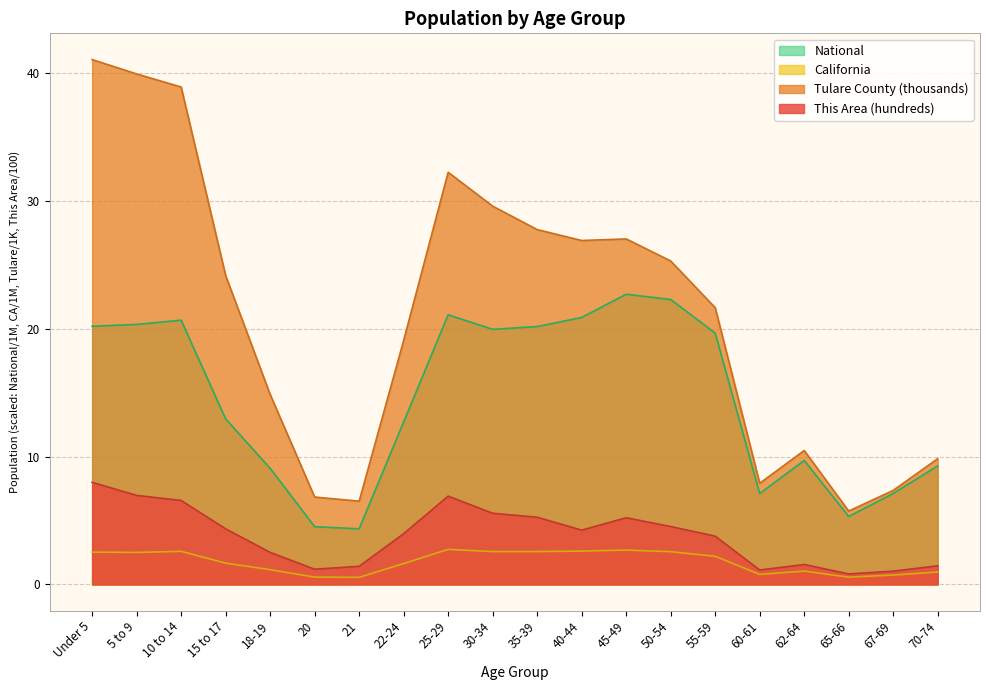

How many data points in National are above 19?

10